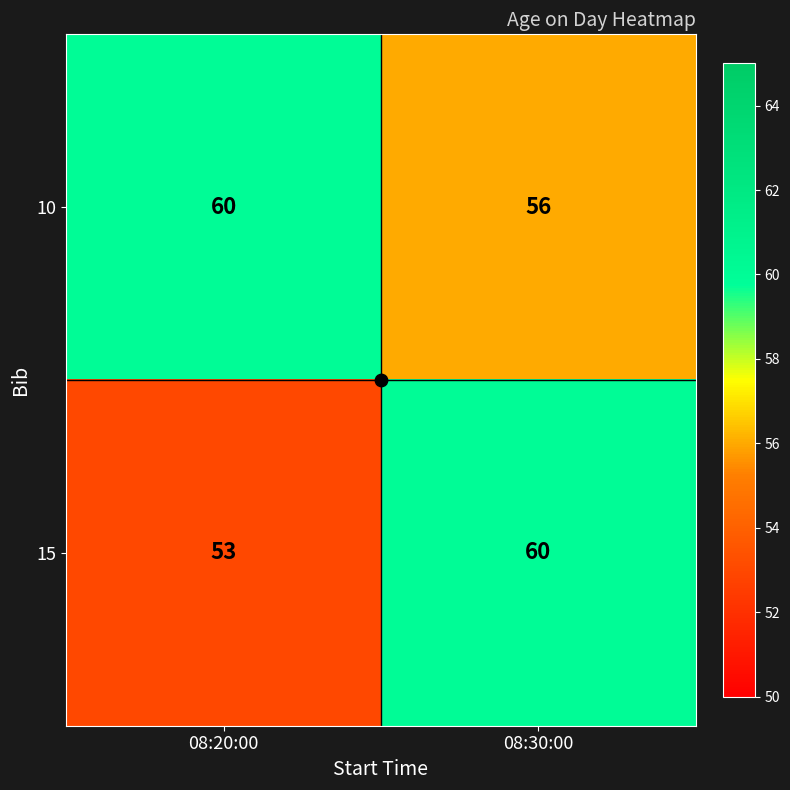

What is the average value of the 10 series?

58